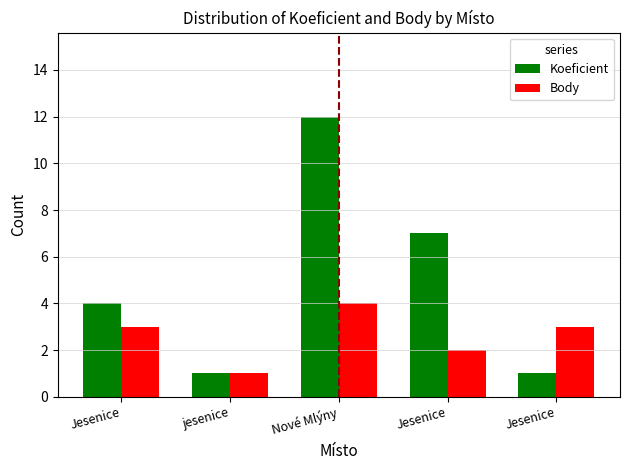

What is the total value across all series at Jesenice?

7